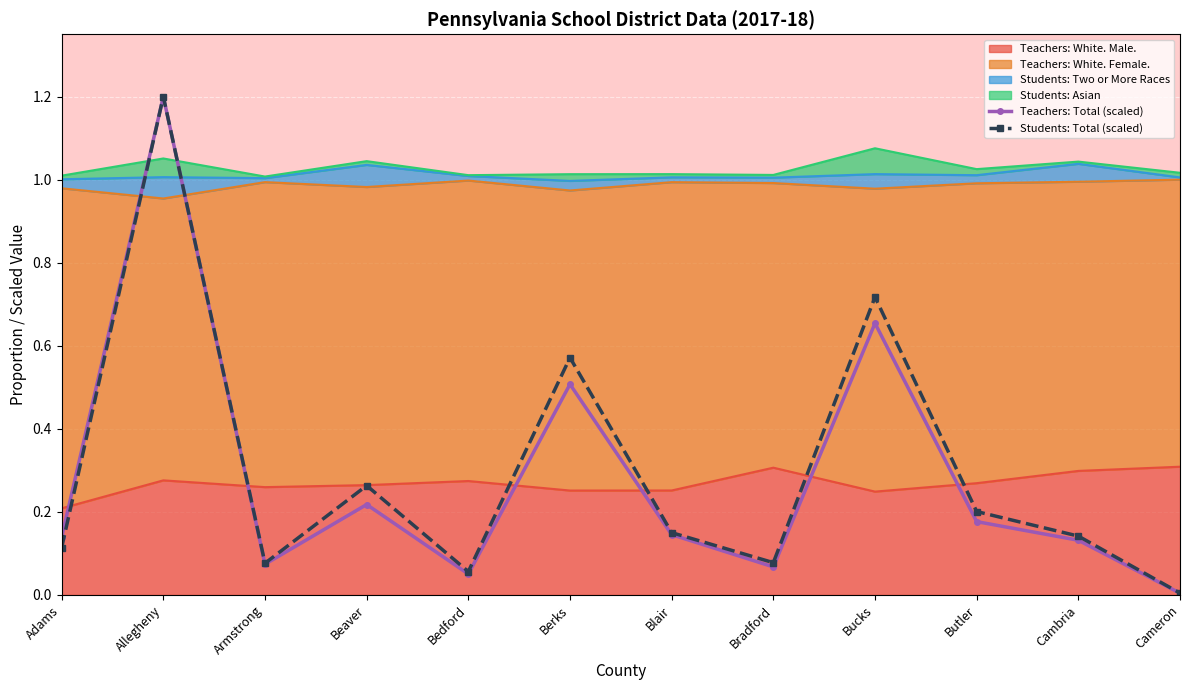

Is it true that Students: Total (scaled) equals 0.1 at Beaver?

False